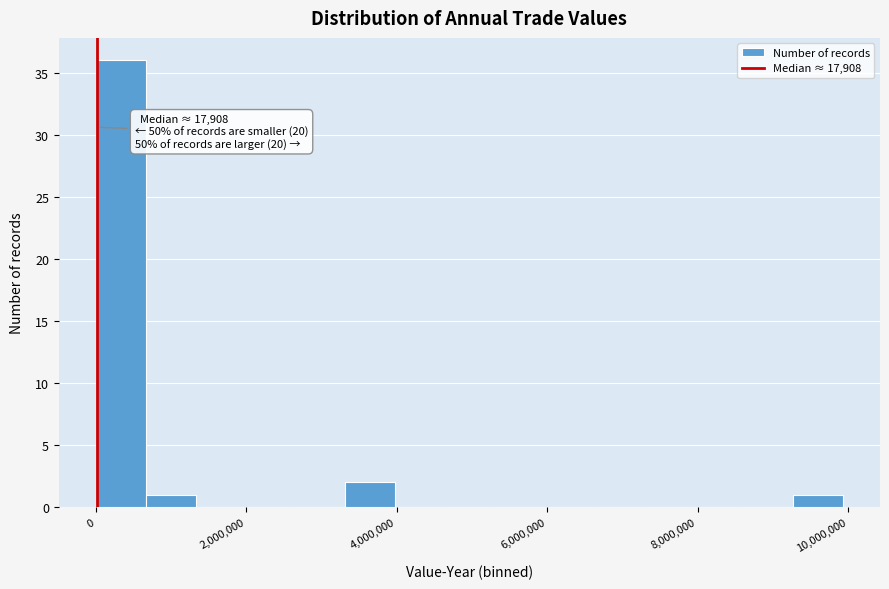

Read against the x-axis, roughly where is the centre of the tallest bar?

400000